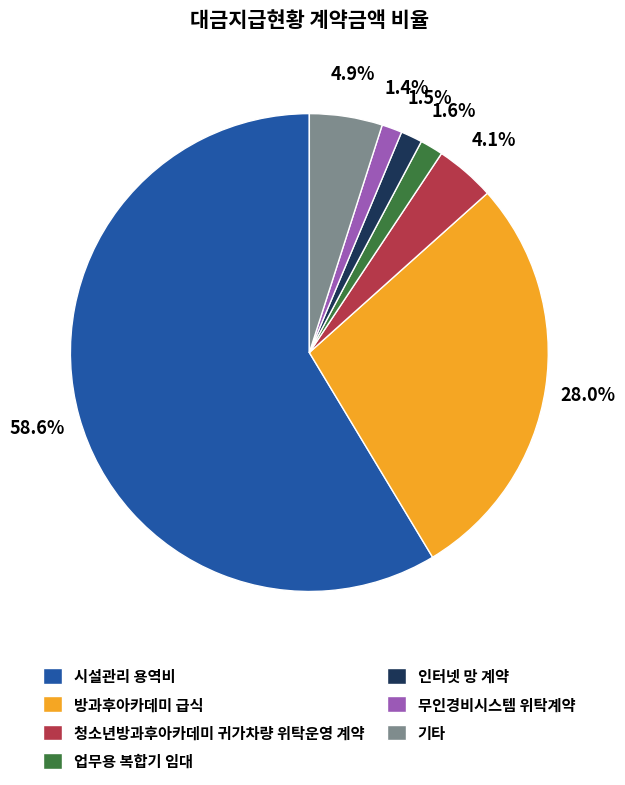

Between 방과후아카데미 급식 and 청소년방과후아카데미 귀가차량 위탁운영 계약, which is larger?

방과후아카데미 급식